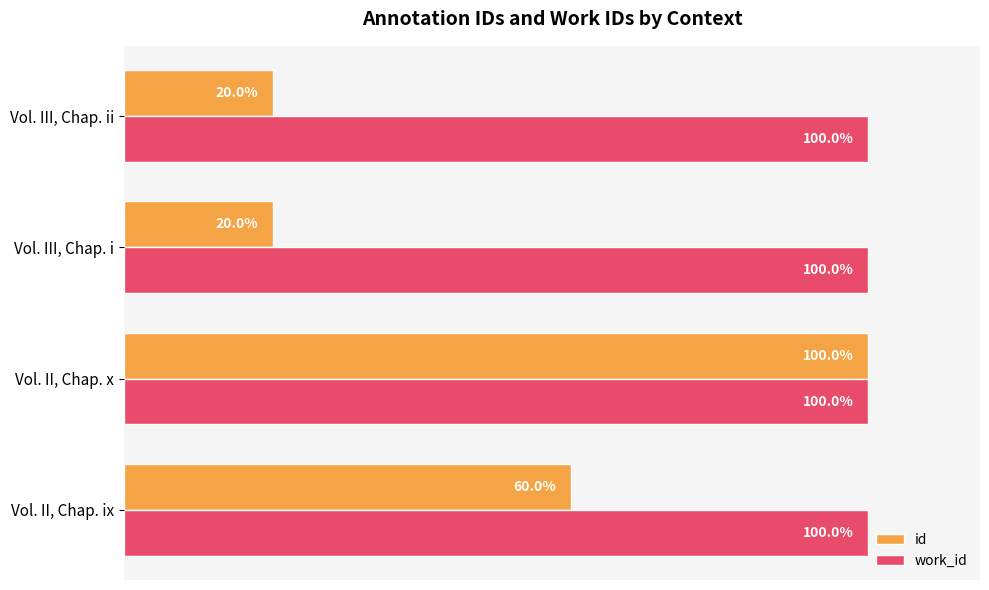

Rank the series at Vol. III, Chap. ii from highest to lowest value.

work_id, id